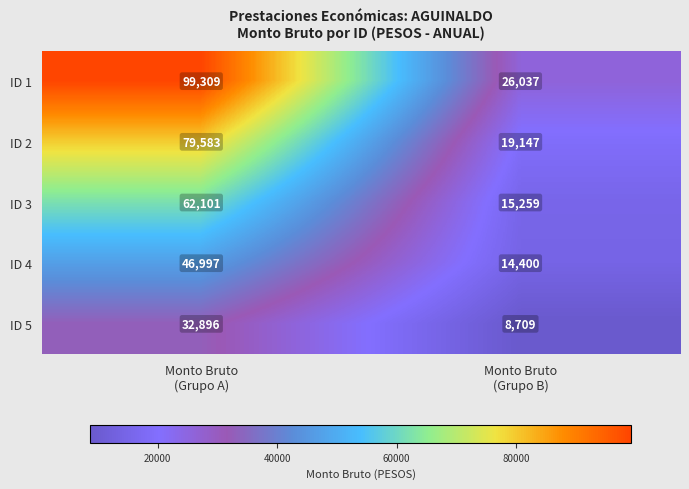

What is the maximum value shown in the chart?

99309